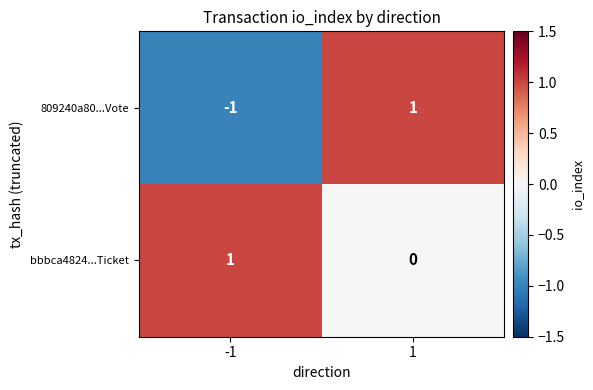

Reading left to right, transcribe all the data shown in this chart.

809240a80...Vote: -1	1
bbbca4824...Ticket: 1	0